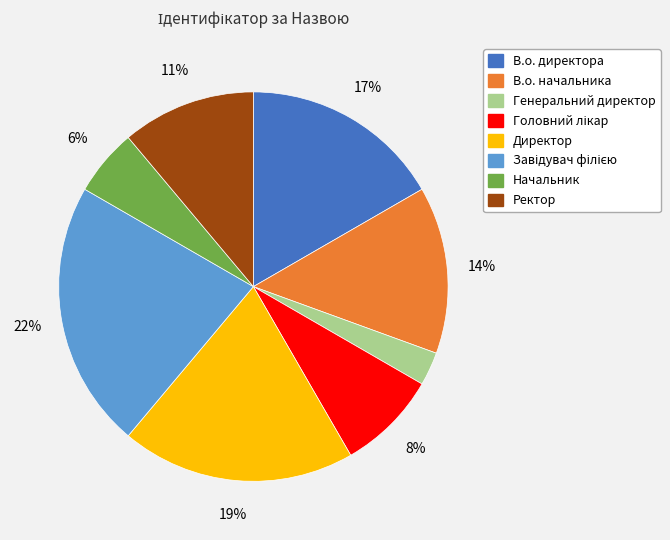

To the nearest percent, what is the average slice percentage?

12%